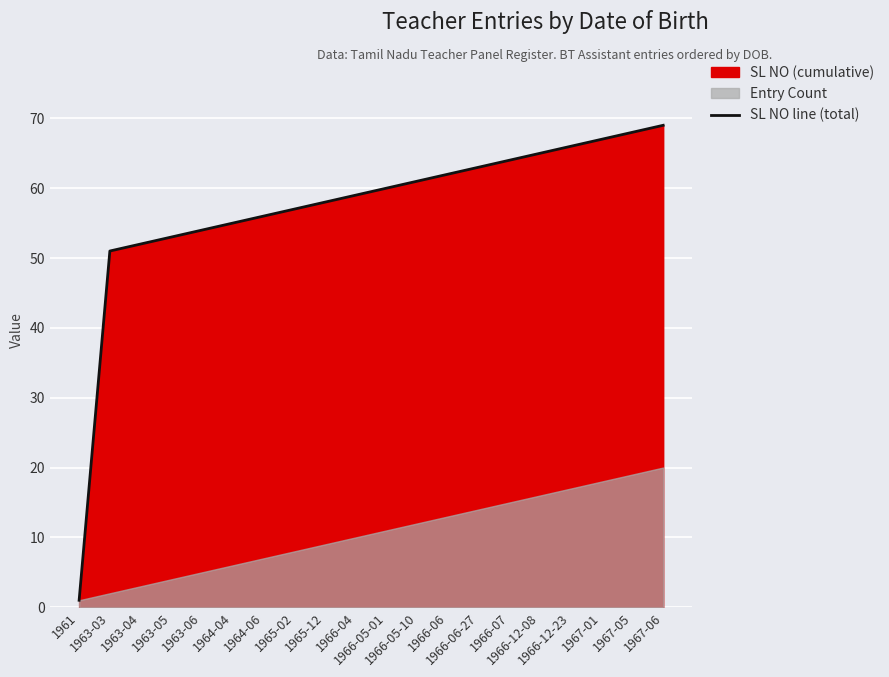

The chart shows a value of 68 at 1967-05. True or false?

True